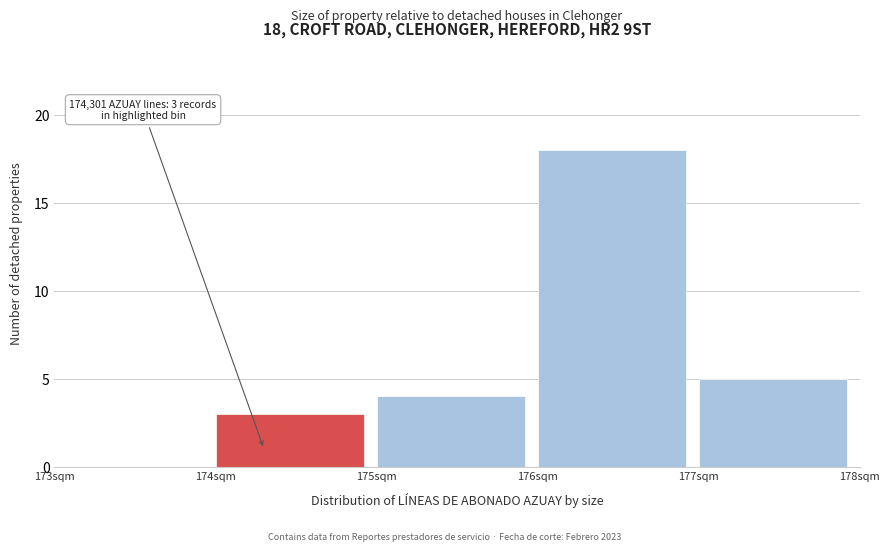

Reading right to left, list all the values displayed in this chart.

177sqm=5	176sqm=18	175sqm=4	174sqm=3	173sqm=0